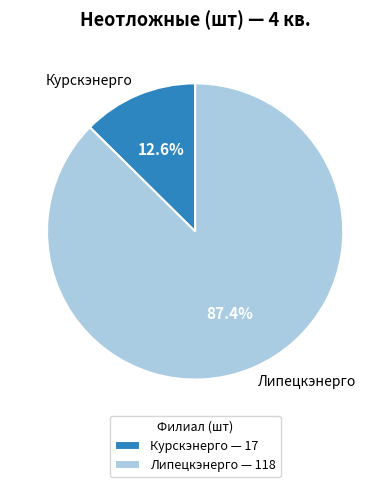

Is Липецкэнерго the majority of the pie?

Yes